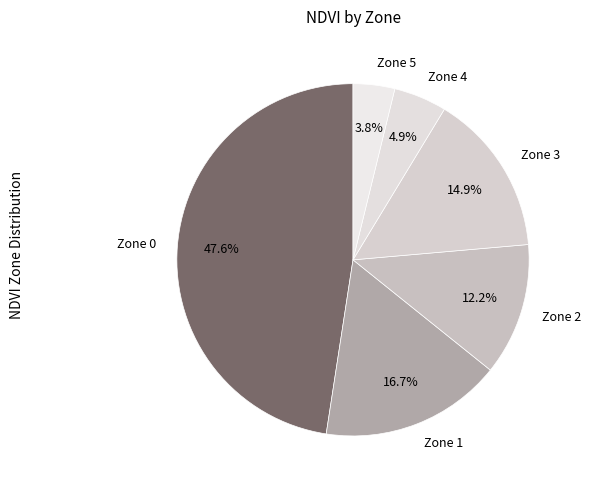

What percentage is the Zone 4 slice, to the nearest percent?

5%